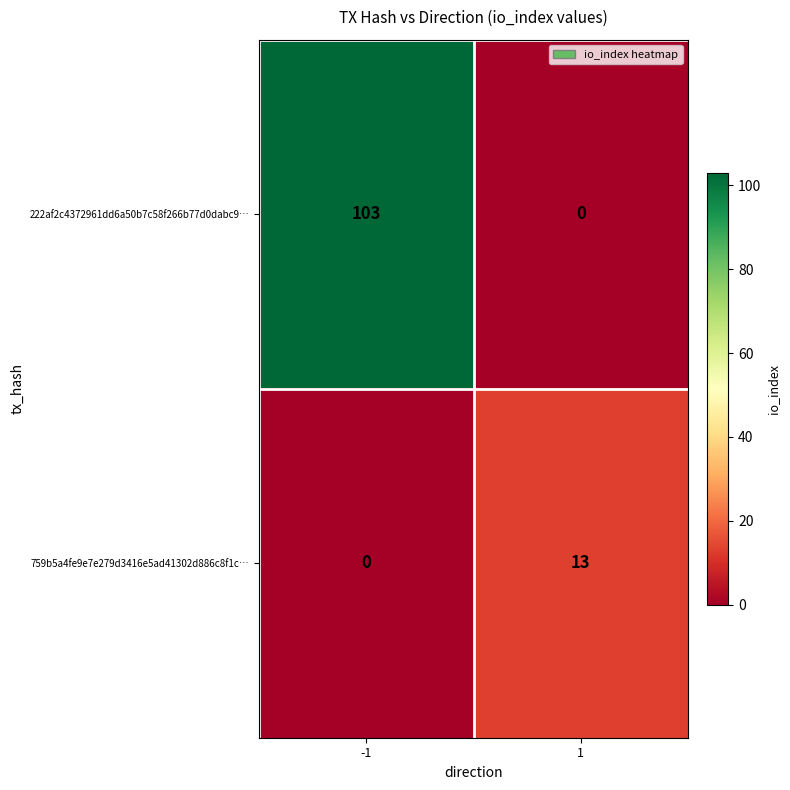

What is the maximum value shown in the chart?

103